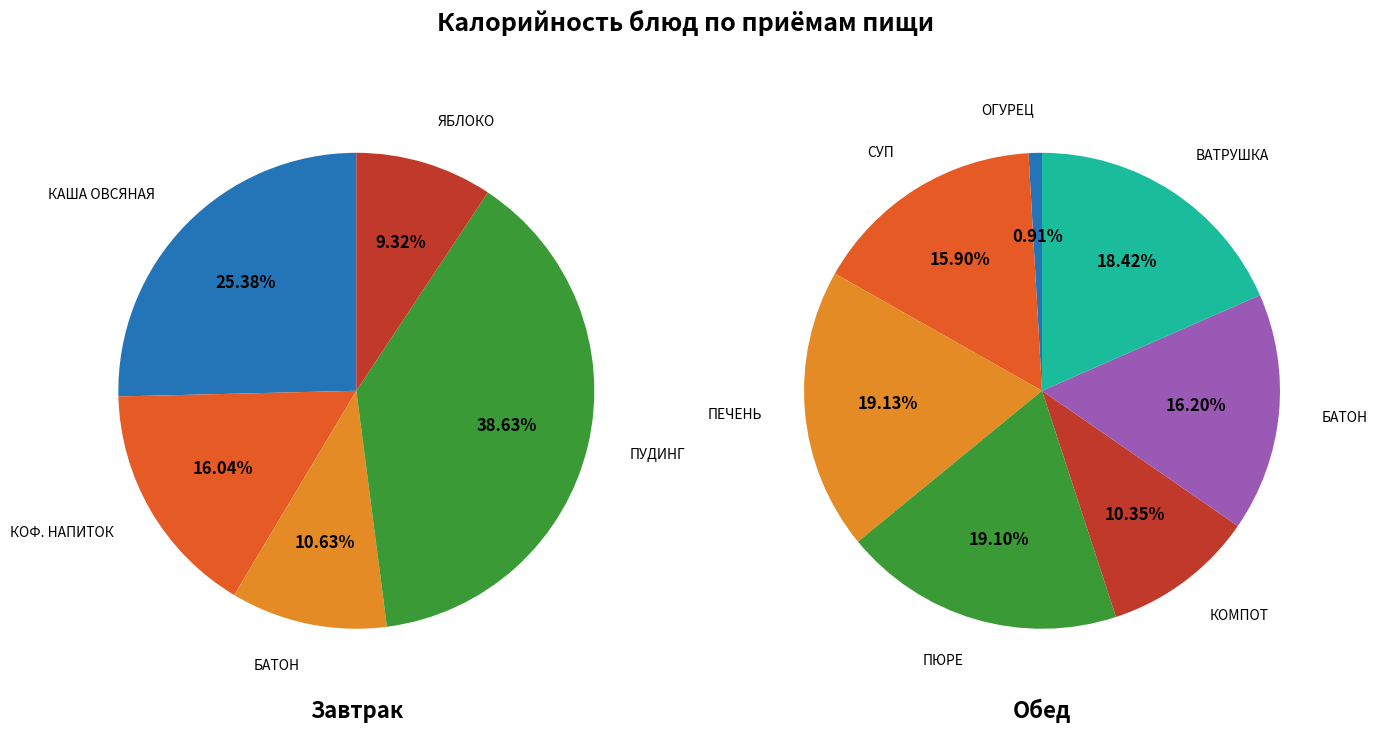

How many segments does this pie chart have?

12